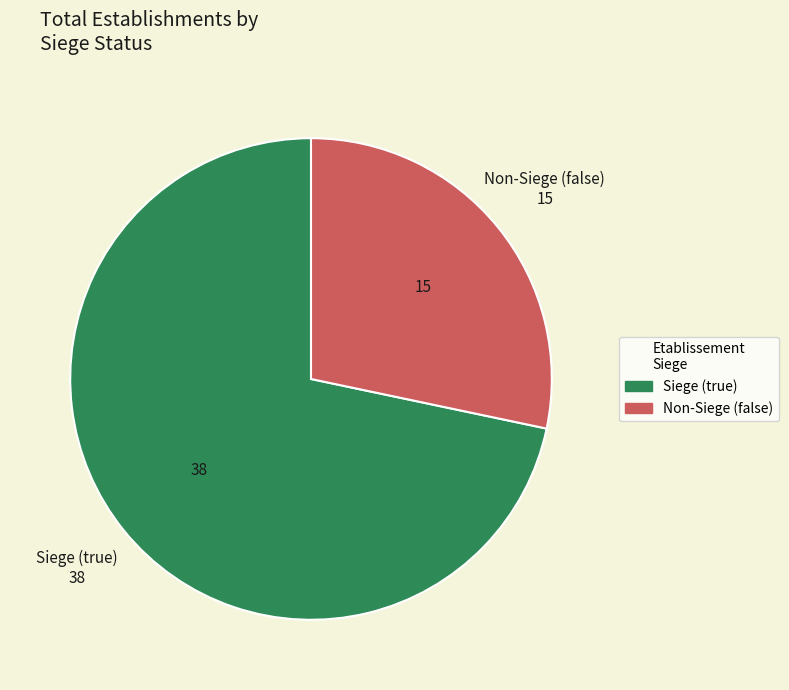

Is there any slice that represents more than half of the pie?

Yes